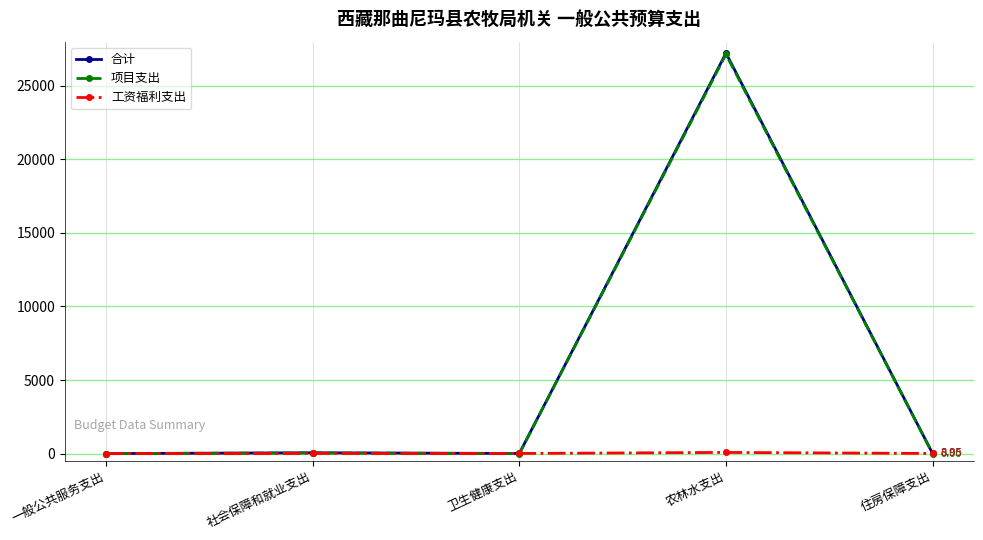

The 项目支出 series shows 1.4 at 一般公共服务支出. True or false?

True